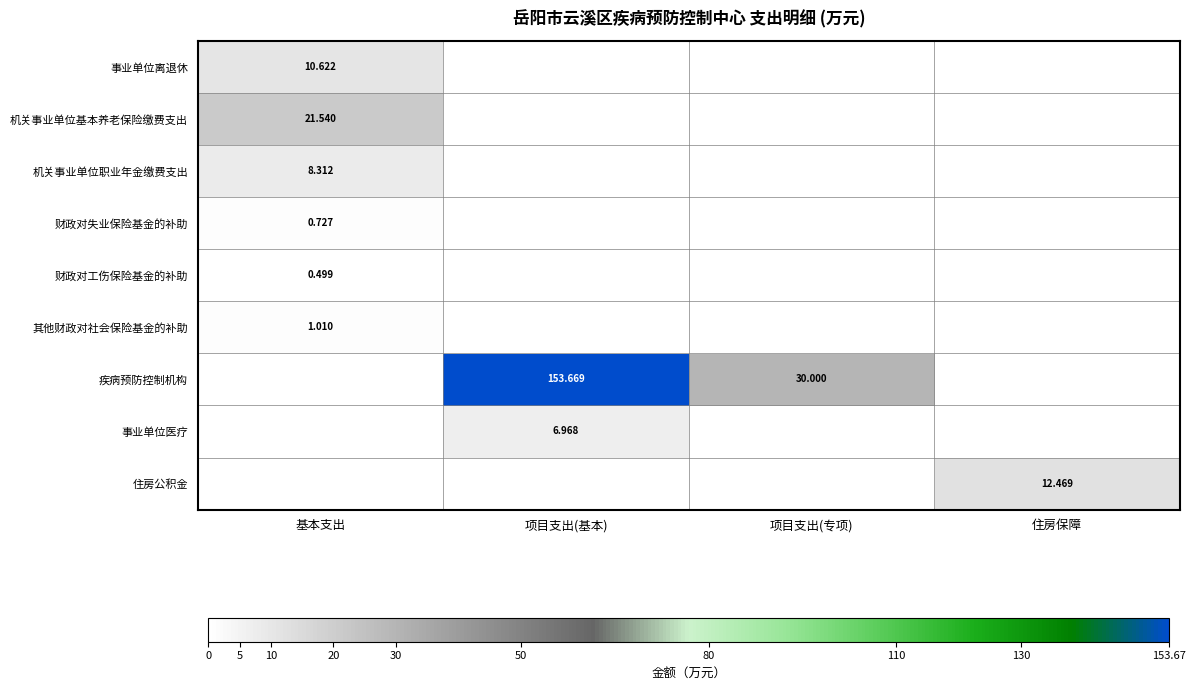

At 项目支出(基本), list the series in order from smallest to largest.

事业单位离退休, 机关事业单位基本养老保险缴费支出, 机关事业单位职业年金缴费支出, 财政对失业保险基金的补助, 财政对工伤保险基金的补助, 其他财政对社会保险基金的补助, 住房公积金, 事业单位医疗, 疾病预防控制机构